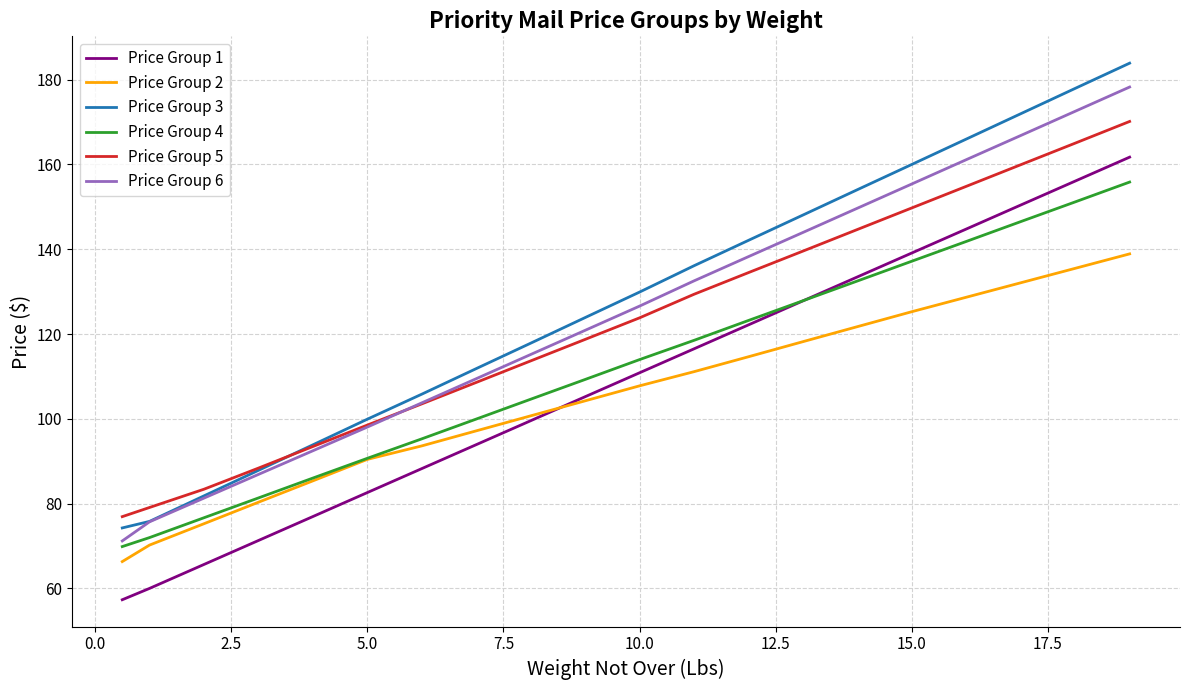

True or false: Price Group 4 and Price Group 5 intersect in this chart.

False